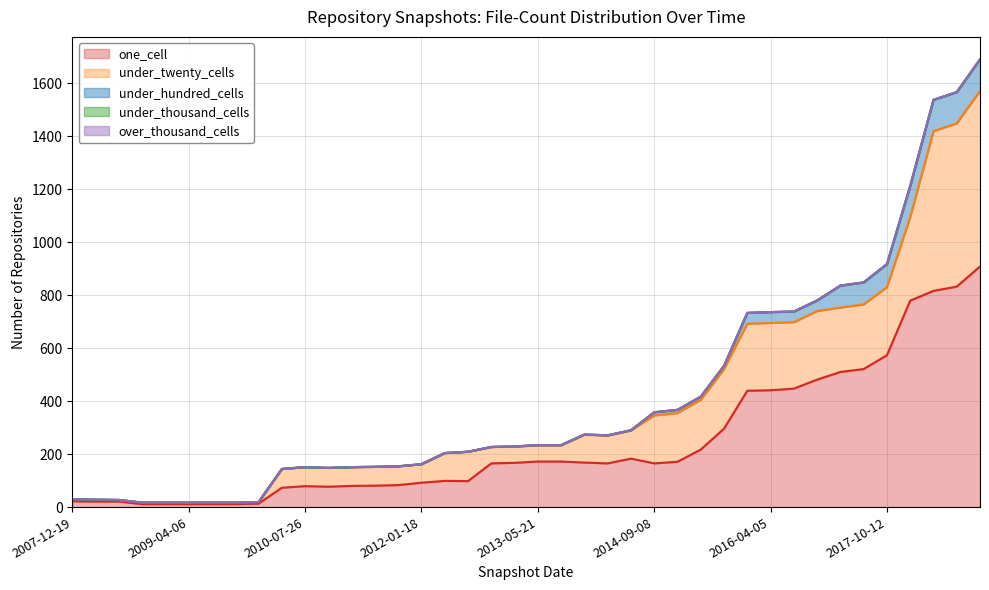

True or false: under_thousand_cells and under_twenty_cells intersect in this chart.

False